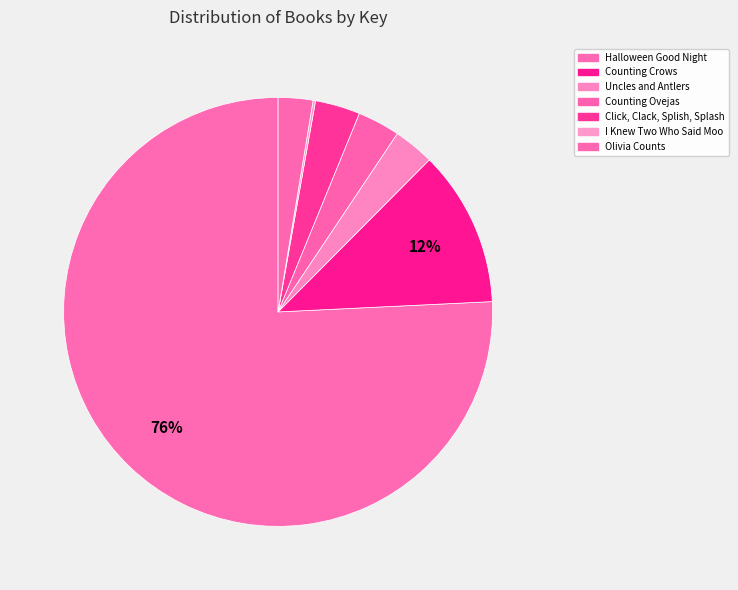

What is the largest slice in the pie chart?

Halloween Good Night